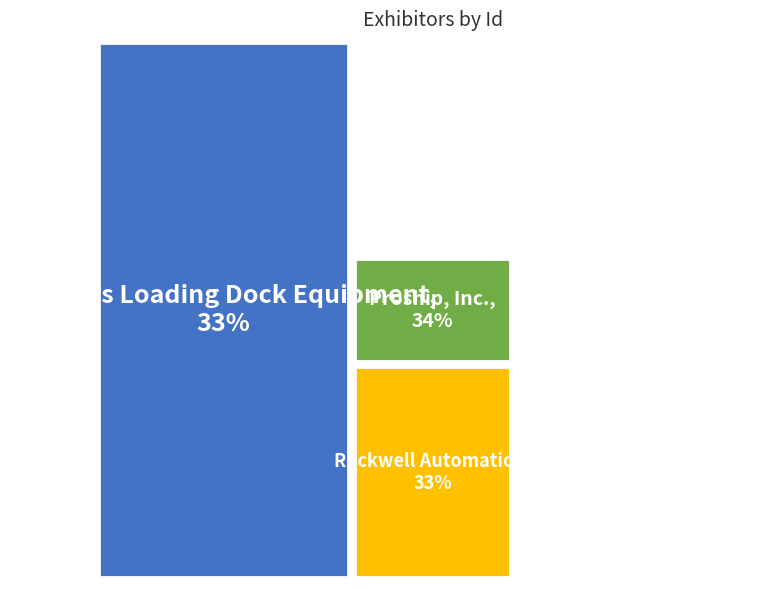

The Proship, Inc. slice represents 34% of the pie. True or false?

True